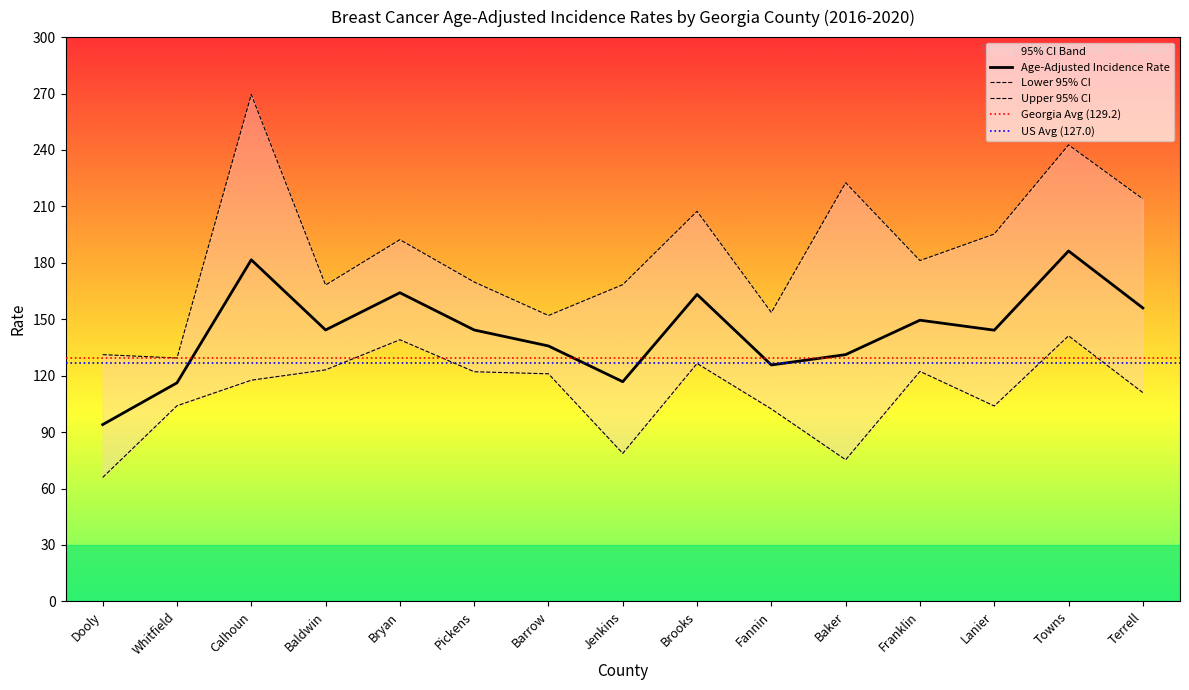

At which label is Age-Adjusted Incidence Rate closest to 140?

Barrow